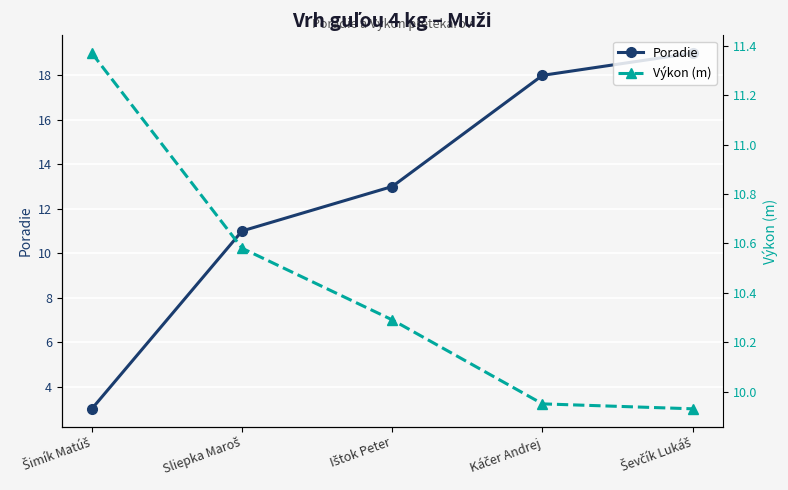

Is the value of Poradie at Sliepka Maroš greater than the value of Výkon (m) at Káčer Andrej?

Yes